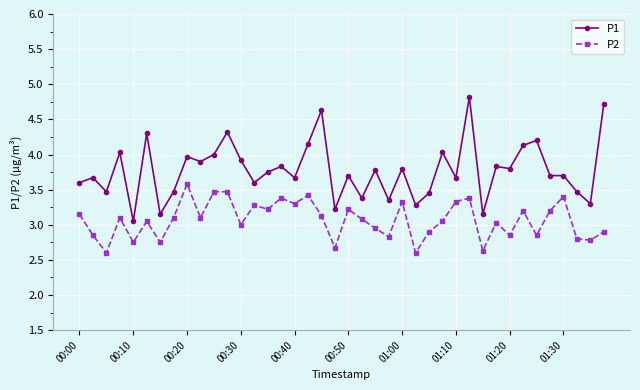

True or false: P2 and P1 cross at least once.

False